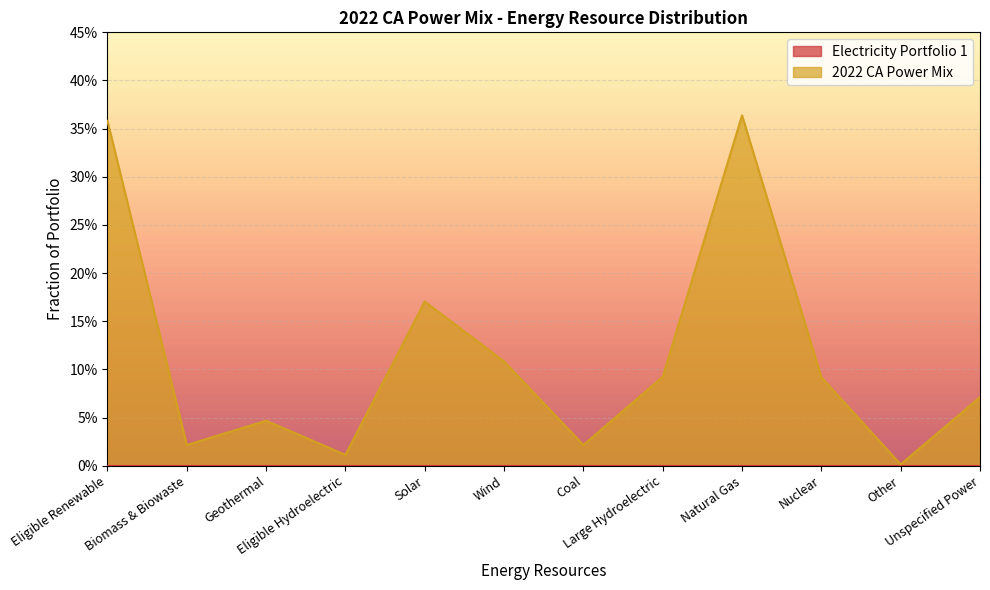

How many lines are shown in the chart?

1